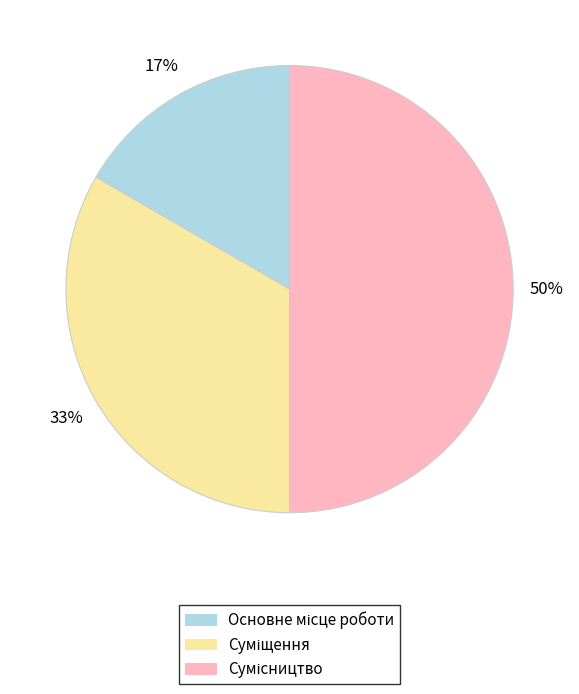

To the nearest percent, what is the difference between the largest and smallest slice percentages?

33%